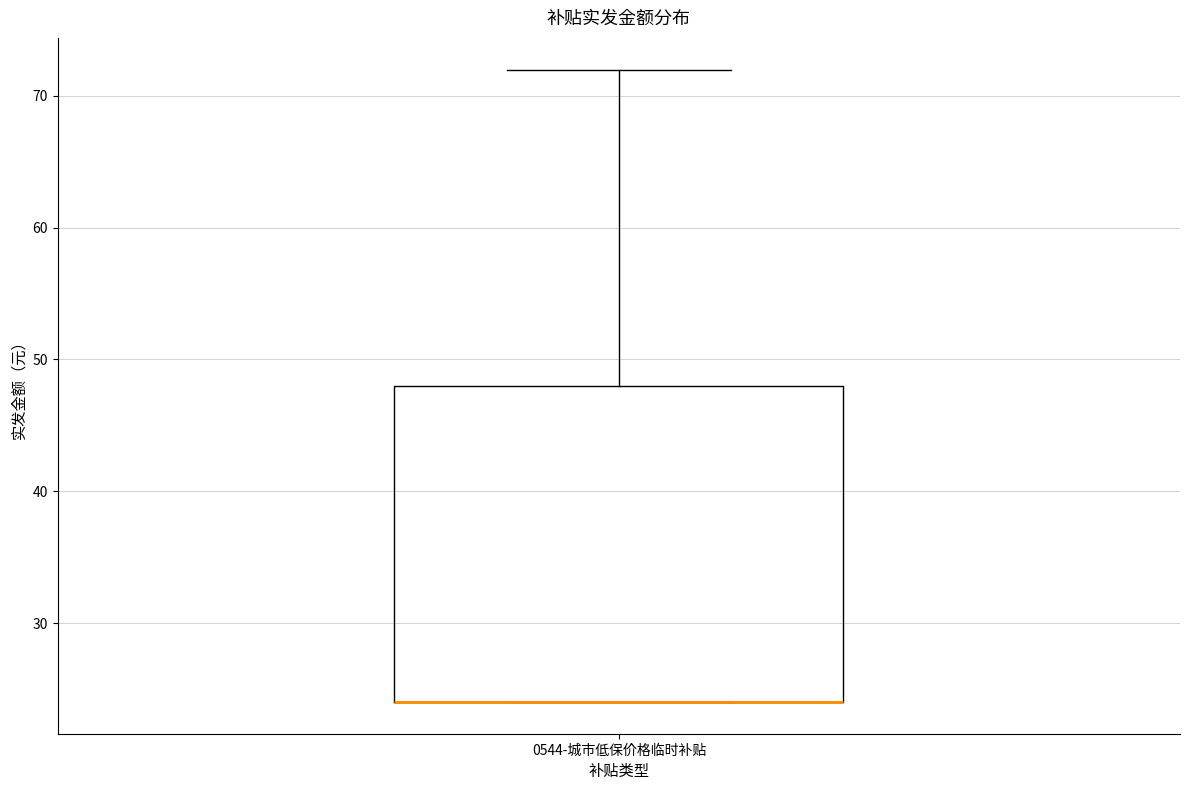

Transcribe this box plot: give where the median line is, the range the box spans, and where the two whiskers end, as read against the y-axis. The values are not printed on the chart, so give them approximately, as read against the axis.

median 24 (drawn on the box's lower edge), box 24 to 48, whiskers 24 to 72